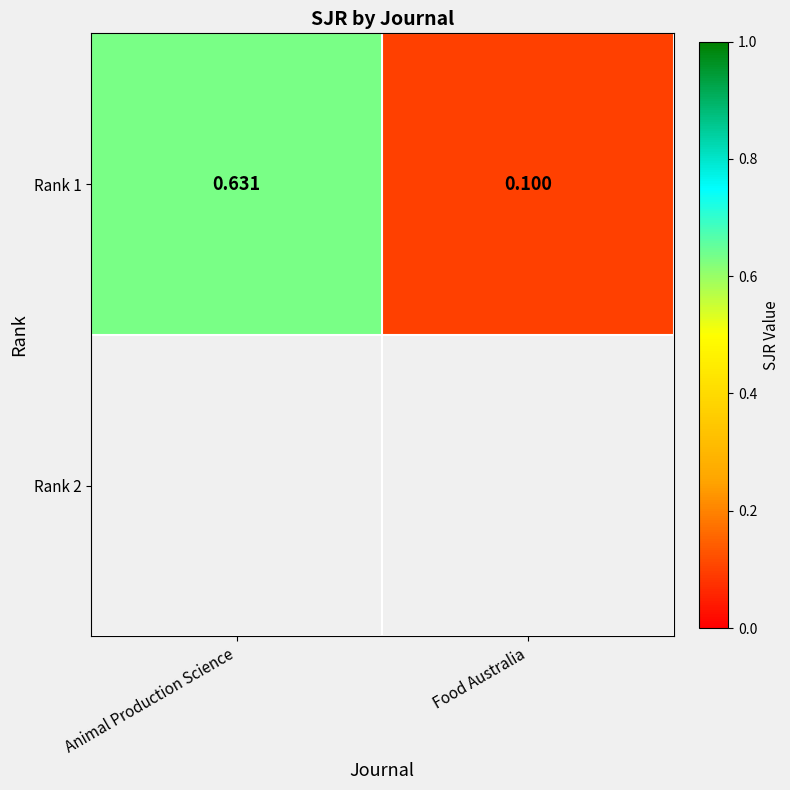

Reading left to right, extract all data points from this chart.

0.6	0.1